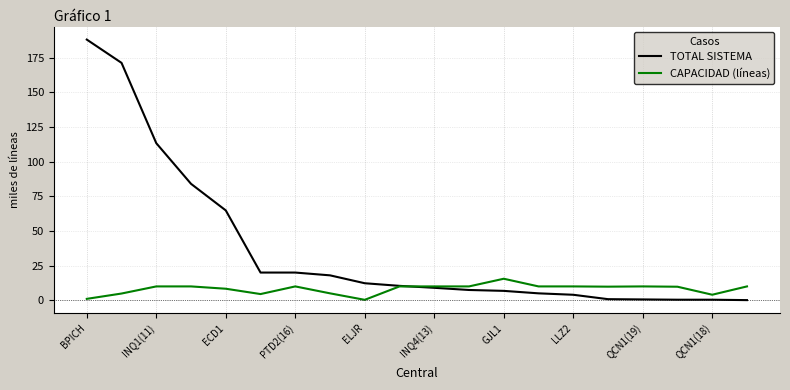

How many intersections are there between TOTAL SISTEMA and CAPACIDAD (líneas)?

1